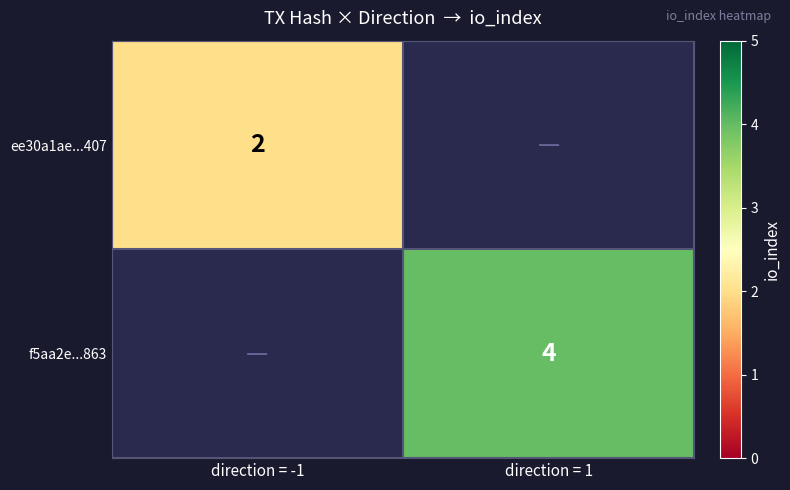

Is it true that ee30a1ae...407 equals 4 at direction = -1?

False